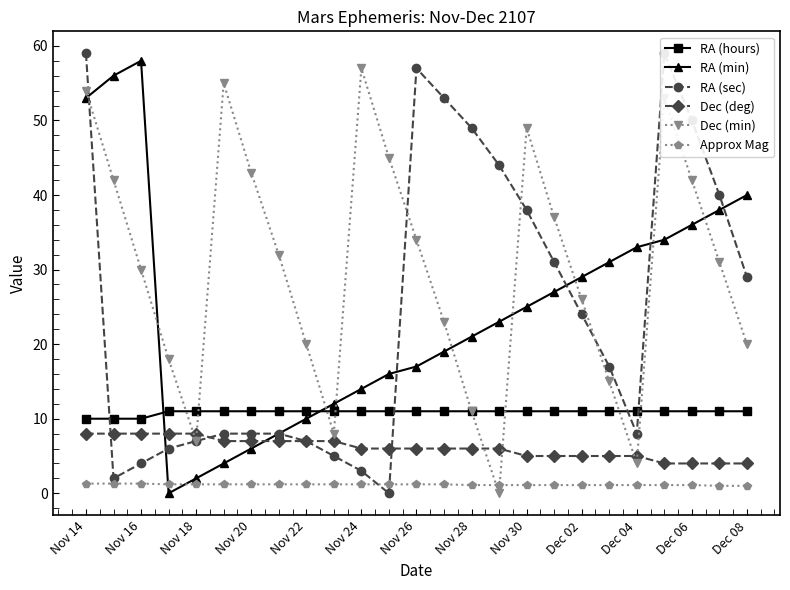

What is the highest value of the Dec (deg) series?

8.0